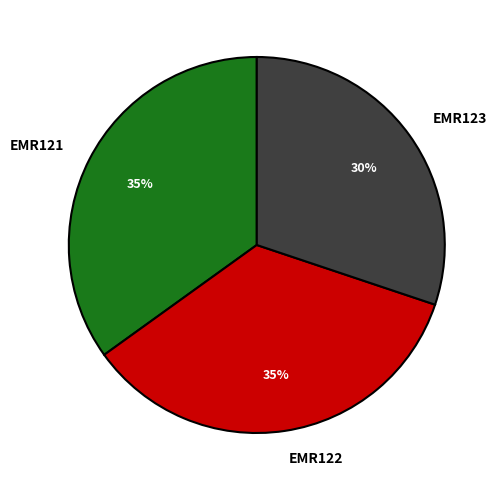

The EMR121 slice represents 35% of the pie. True or false?

True